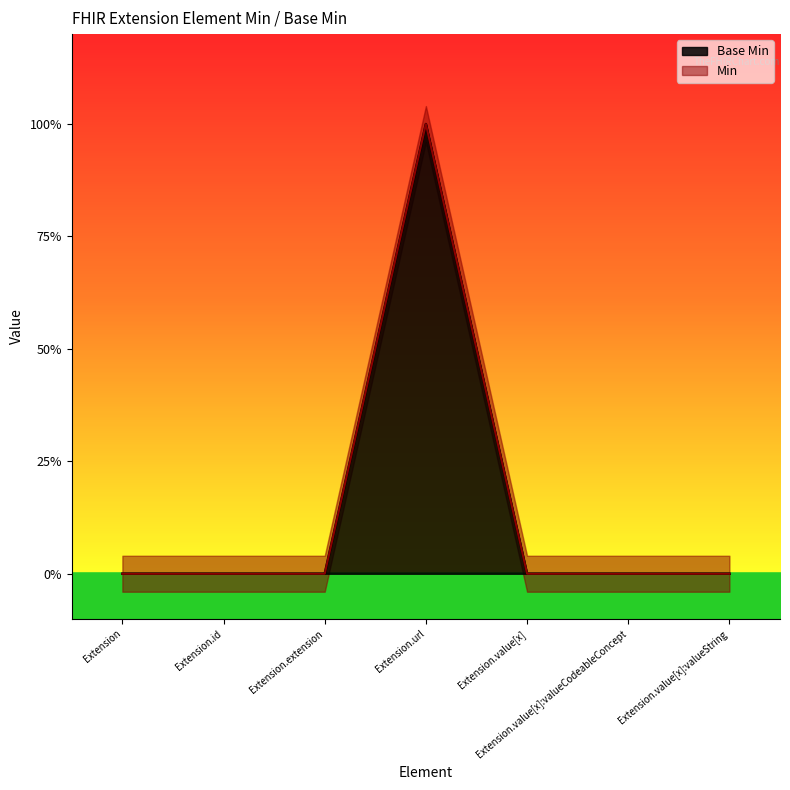

List the labels in order of value, largest first.

Extension.url, Extension, Extension.id, Extension.extension, Extension.value[x], Extension.value[x]:valueCodeableConcept, Extension.value[x]:valueString